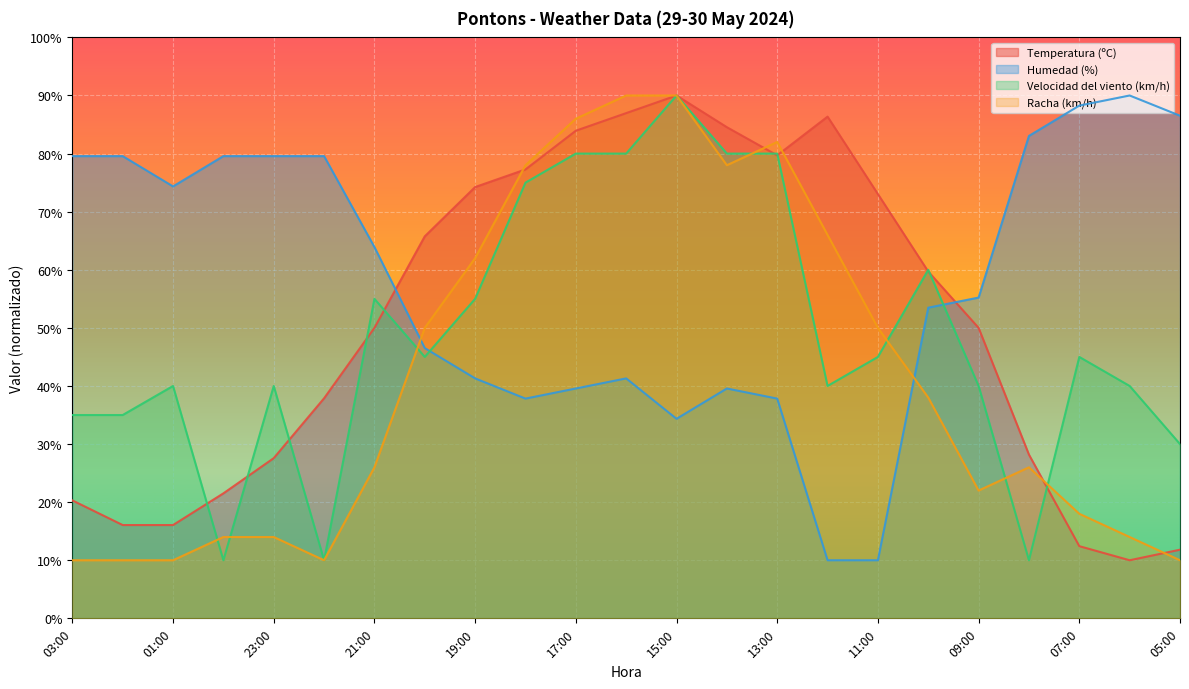

Rank the series at 06:00 from lowest to highest value.

Temperatura (ºC), Racha (km/h), Velocidad del viento (km/h), Humedad (%)